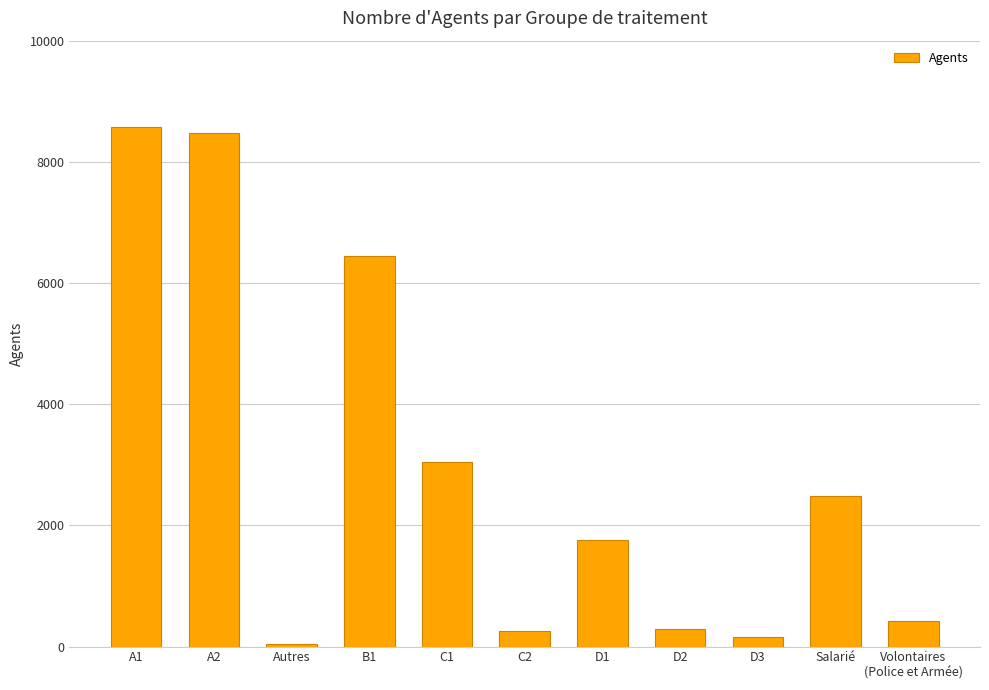

What is the smallest value displayed?

48